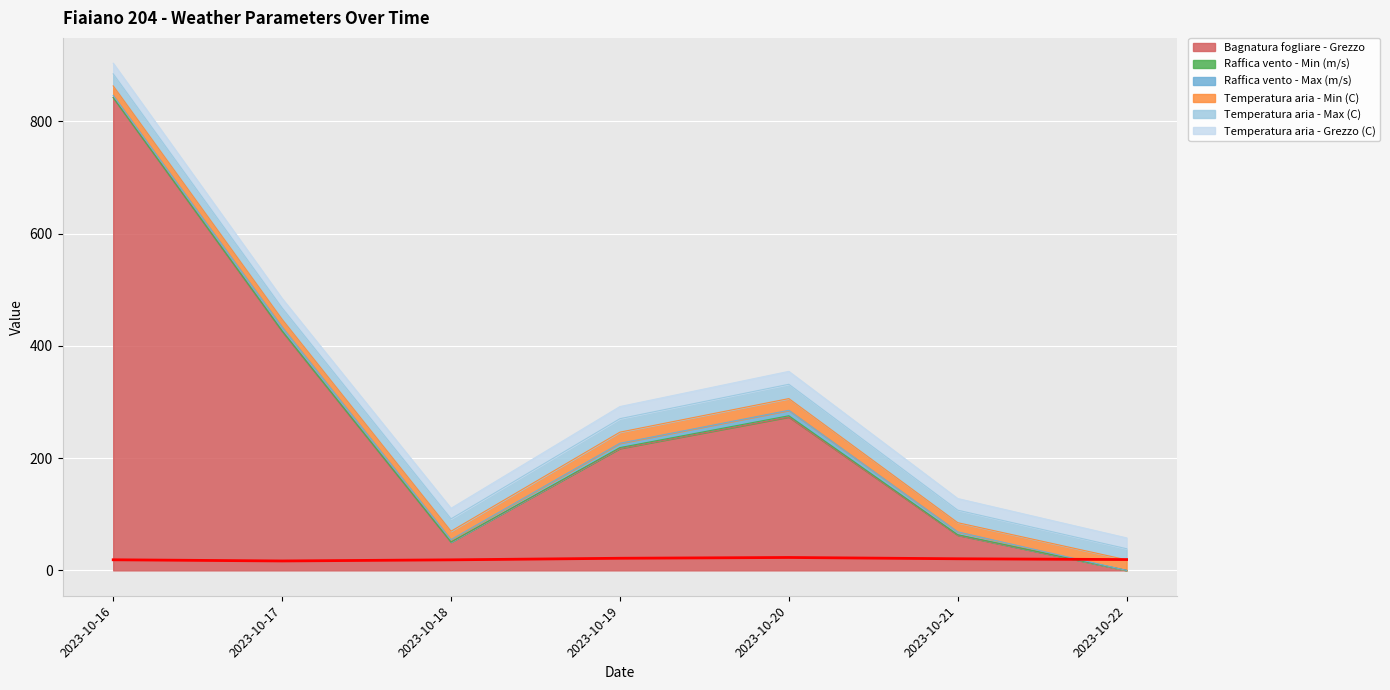

What is the total value across all series at 2023-10-17?

484.4